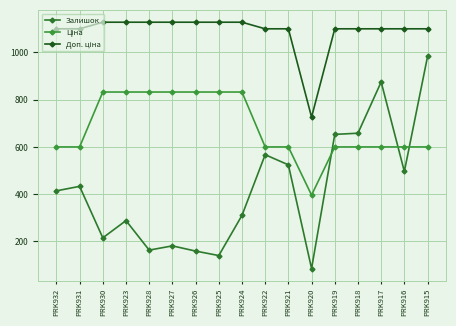

Does the chart display data point markers on the line(s)?

Yes